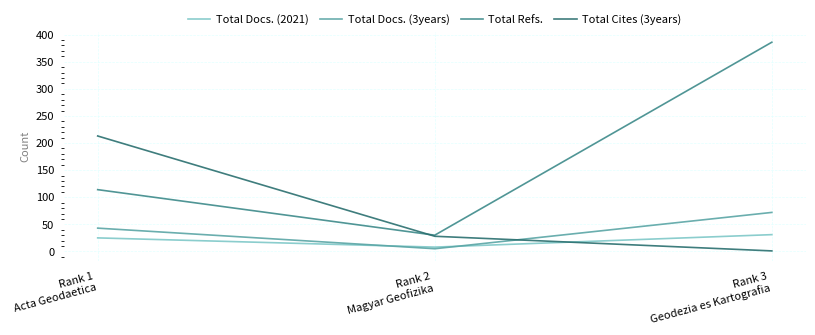

Which category has the highest value in the Total Cites (3years) series?

Rank 1
Acta Geodaetica